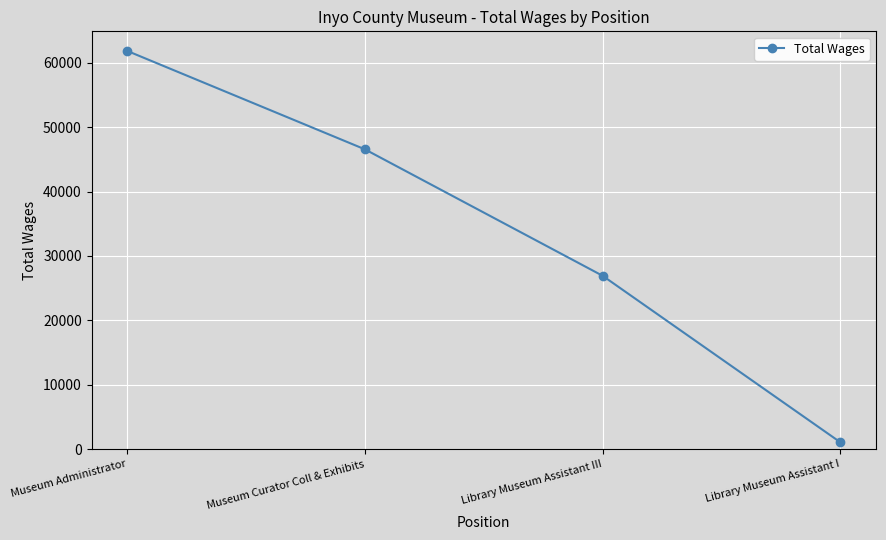

Reading right to left, transcribe all the data shown in this chart.

Library Museum Assistant I=1046	Library Museum Assistant III=26917	Museum Curator Coll & Exhibits=46567	Museum Administrator=61860